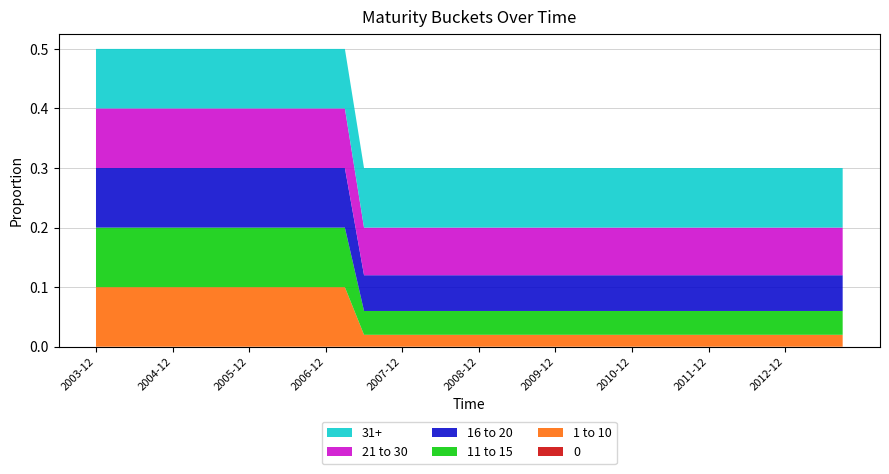

Reading left to right, extract all data points from this chart.

0: 2003-12=0.0	2004-03=0.0	2004-06=0.0	2004-09=0.0	2004-12=0.0	2005-03=0.0	2005-06=0.0	2005-09=0.0	2005-12=0.0	2006-03=0.0	2006-06=0.0	2006-09=0.0	2006-12=0.0	2007-03=0.0	2007-06=0.0	2007-09=0.0	2007-12=0.0	2008-03=0.0	2008-06=0.0	2008-09=0.0	2008-12=0.0	2009-03=0.0	2009-06=0.0	2009-09=0.0	2009-12=0.0	2010-03=0.0	2010-06=0.0	2010-09=0.0	2010-12=0.0	2011-03=0.0	2011-06=0.0	2011-09=0.0	2011-12=0.0	2012-03=0.0	2012-06=0.0	2012-09=0.0	2012-12=0.0	2013-03=0.0	2013-06=0.0	2013-09=0.0
1 to 10: 2003-12=0.1	2004-03=0.1	2004-06=0.1	2004-09=0.1	2004-12=0.1	2005-03=0.1	2005-06=0.1	2005-09=0.1	2005-12=0.1	2006-03=0.1	2006-06=0.1	2006-09=0.1	2006-12=0.1	2007-03=0.1	2007-06=0.0	2007-09=0.0	2007-12=0.0	2008-03=0.0	2008-06=0.0	2008-09=0.0	2008-12=0.0	2009-03=0.0	2009-06=0.0	2009-09=0.0	2009-12=0.0	2010-03=0.0	2010-06=0.0	2010-09=0.0	2010-12=0.0	2011-03=0.0	2011-06=0.0	2011-09=0.0	2011-12=0.0	2012-03=0.0	2012-06=0.0	2012-09=0.0	2012-12=0.0	2013-03=0.0	2013-06=0.0	2013-09=0.0
11 to 15: 2003-12=0.1	2004-03=0.1	2004-06=0.1	2004-09=0.1	2004-12=0.1	2005-03=0.1	2005-06=0.1	2005-09=0.1	2005-12=0.1	2006-03=0.1	2006-06=0.1	2006-09=0.1	2006-12=0.1	2007-03=0.1	2007-06=0.0	2007-09=0.0	2007-12=0.0	2008-03=0.0	2008-06=0.0	2008-09=0.0	2008-12=0.0	2009-03=0.0	2009-06=0.0	2009-09=0.0	2009-12=0.0	2010-03=0.0	2010-06=0.0	2010-09=0.0	2010-12=0.0	2011-03=0.0	2011-06=0.0	2011-09=0.0	2011-12=0.0	2012-03=0.0	2012-06=0.0	2012-09=0.0	2012-12=0.0	2013-03=0.0	2013-06=0.0	2013-09=0.0
16 to 20: 2003-12=0.1	2004-03=0.1	2004-06=0.1	2004-09=0.1	2004-12=0.1	2005-03=0.1	2005-06=0.1	2005-09=0.1	2005-12=0.1	2006-03=0.1	2006-06=0.1	2006-09=0.1	2006-12=0.1	2007-03=0.1	2007-06=0.1	2007-09=0.1	2007-12=0.1	2008-03=0.1	2008-06=0.1	2008-09=0.1	2008-12=0.1	2009-03=0.1	2009-06=0.1	2009-09=0.1	2009-12=0.1	2010-03=0.1	2010-06=0.1	2010-09=0.1	2010-12=0.1	2011-03=0.1	2011-06=0.1	2011-09=0.1	2011-12=0.1	2012-03=0.1	2012-06=0.1	2012-09=0.1	2012-12=0.1	2013-03=0.1	2013-06=0.1	2013-09=0.1
21 to 30: 2003-12=0.1	2004-03=0.1	2004-06=0.1	2004-09=0.1	2004-12=0.1	2005-03=0.1	2005-06=0.1	2005-09=0.1	2005-12=0.1	2006-03=0.1	2006-06=0.1	2006-09=0.1	2006-12=0.1	2007-03=0.1	2007-06=0.1	2007-09=0.1	2007-12=0.1	2008-03=0.1	2008-06=0.1	2008-09=0.1	2008-12=0.1	2009-03=0.1	2009-06=0.1	2009-09=0.1	2009-12=0.1	2010-03=0.1	2010-06=0.1	2010-09=0.1	2010-12=0.1	2011-03=0.1	2011-06=0.1	2011-09=0.1	2011-12=0.1	2012-03=0.1	2012-06=0.1	2012-09=0.1	2012-12=0.1	2013-03=0.1	2013-06=0.1	2013-09=0.1
31+: 2003-12=0.1	2004-03=0.1	2004-06=0.1	2004-09=0.1	2004-12=0.1	2005-03=0.1	2005-06=0.1	2005-09=0.1	2005-12=0.1	2006-03=0.1	2006-06=0.1	2006-09=0.1	2006-12=0.1	2007-03=0.1	2007-06=0.1	2007-09=0.1	2007-12=0.1	2008-03=0.1	2008-06=0.1	2008-09=0.1	2008-12=0.1	2009-03=0.1	2009-06=0.1	2009-09=0.1	2009-12=0.1	2010-03=0.1	2010-06=0.1	2010-09=0.1	2010-12=0.1	2011-03=0.1	2011-06=0.1	2011-09=0.1	2011-12=0.1	2012-03=0.1	2012-06=0.1	2012-09=0.1	2012-12=0.1	2013-03=0.1	2013-06=0.1	2013-09=0.1